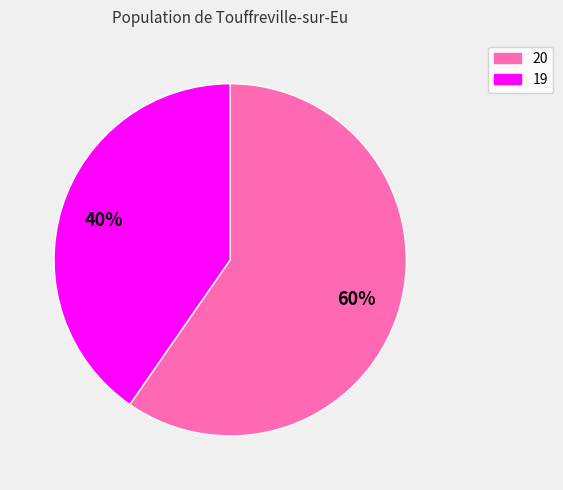

How many segments does this pie chart have?

2